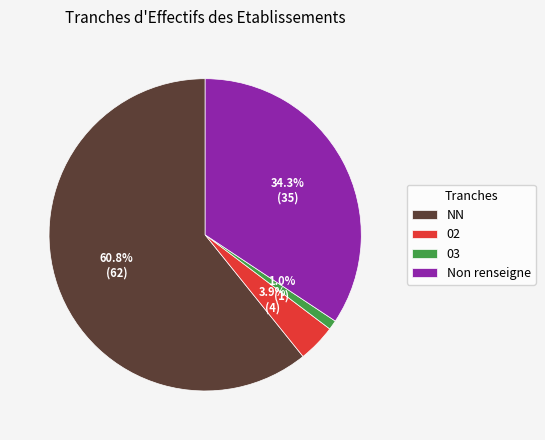

To the nearest percent, what is the average slice percentage?

25%